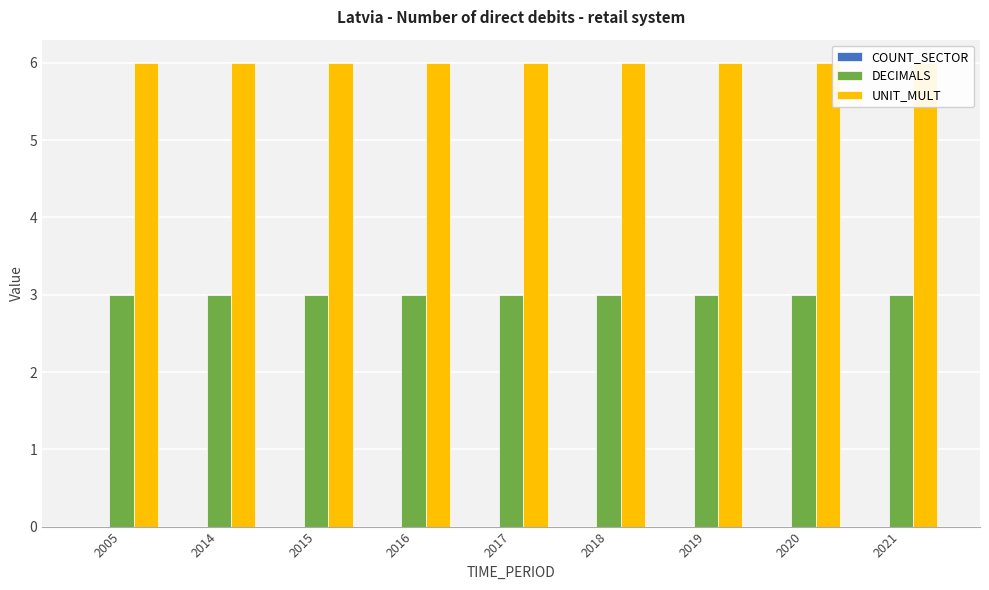

True or false: UNIT_MULT has a value of 9 at 2019.

False